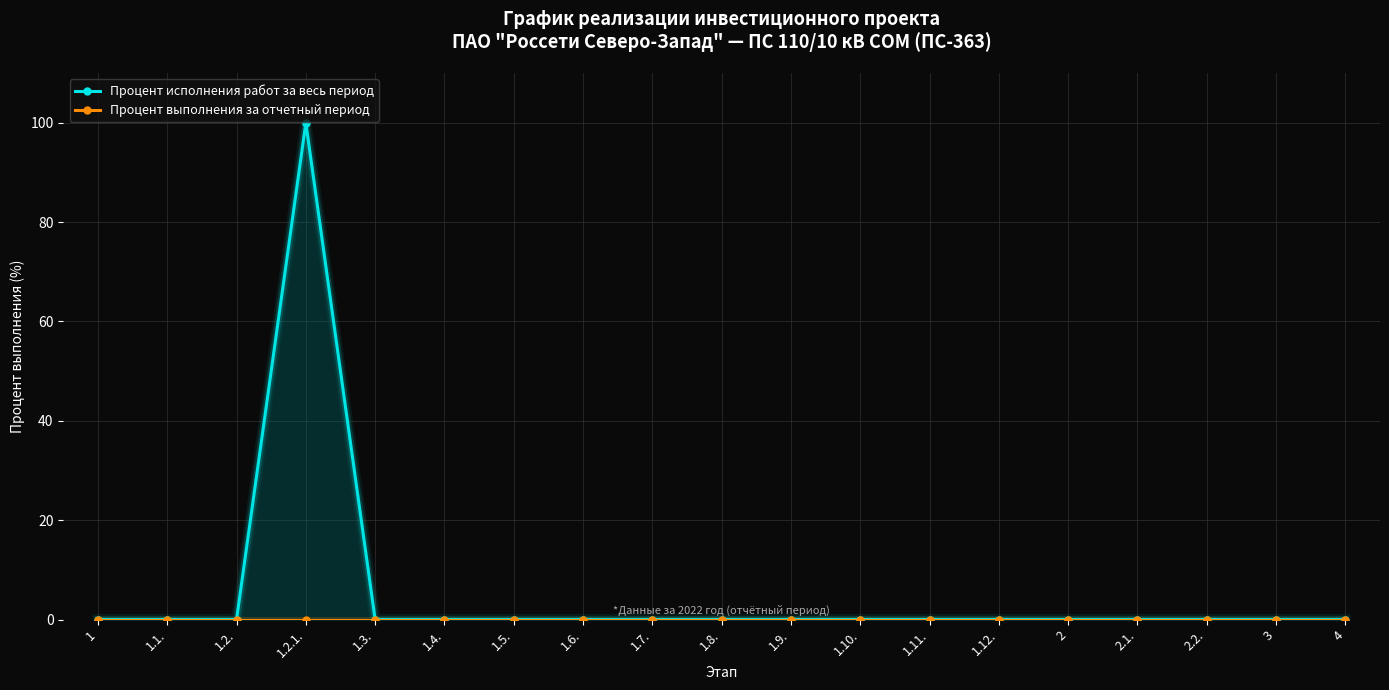

List the series in order of their peak value, lowest first.

Процент выполнения за отчетный период, Процент исполнения работ за весь период